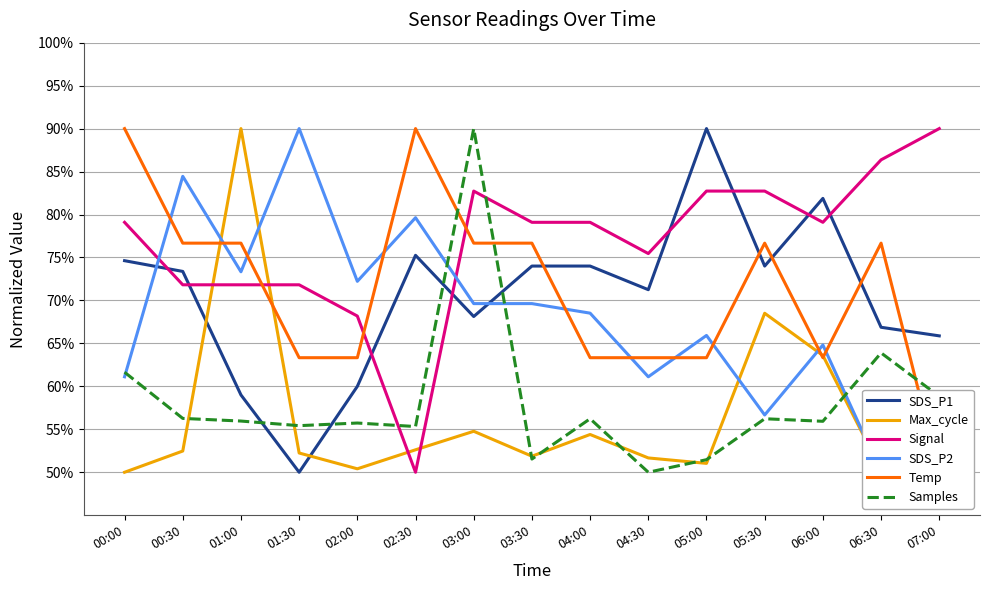

What is the total value across all series at 00:30?

415.0